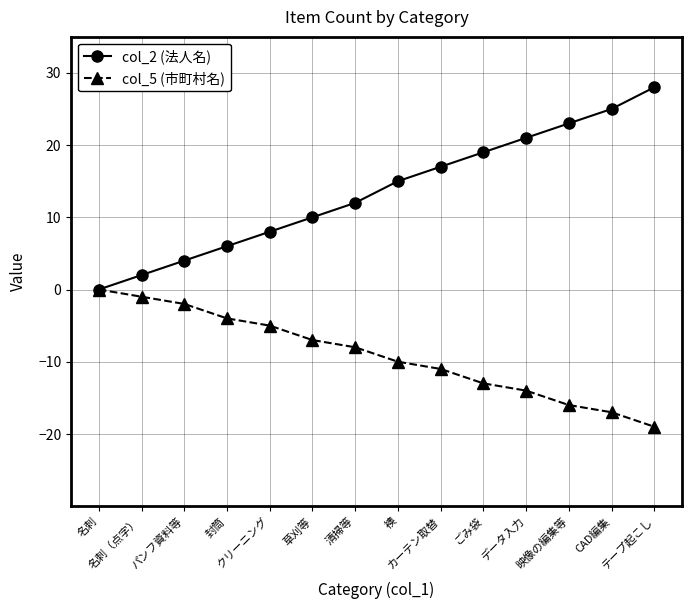

Reading left to right, what are all the values shown in this chart?

col_2 (法人名): 名刺=0	名刺（点字）=2	パンフ資料等=4	封筒=6	クリーニング=8	草刈等=10	清掃等=12	襖=15	カーテン取替=17	ごみ袋=19	データ入力=21	映像の編集等=23	CAD編集=25	テープ起こし=28
col_5 (市町村名): 名刺=0	名刺（点字）=-1	パンフ資料等=-2	封筒=-4	クリーニング=-5	草刈等=-7	清掃等=-8	襖=-10	カーテン取替=-11	ごみ袋=-13	データ入力=-14	映像の編集等=-16	CAD編集=-17	テープ起こし=-19